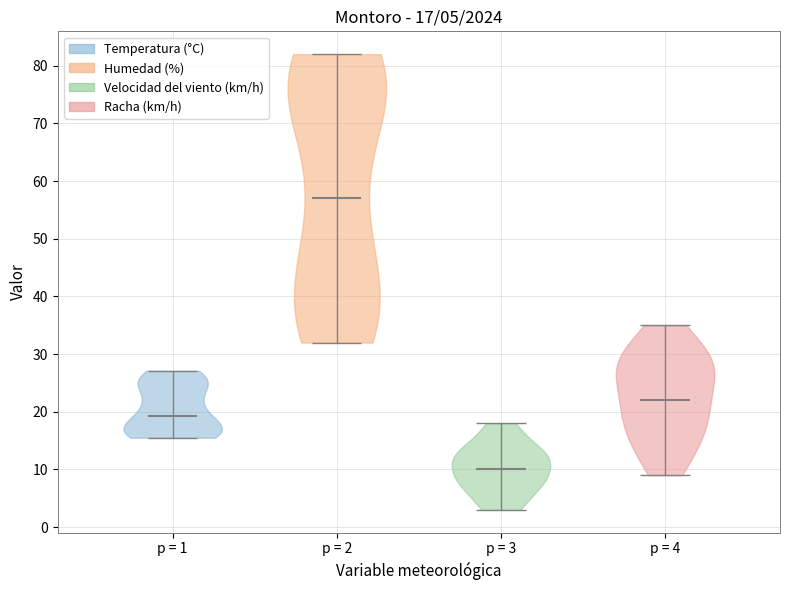

Which violin has the lowest median line?

p = 3